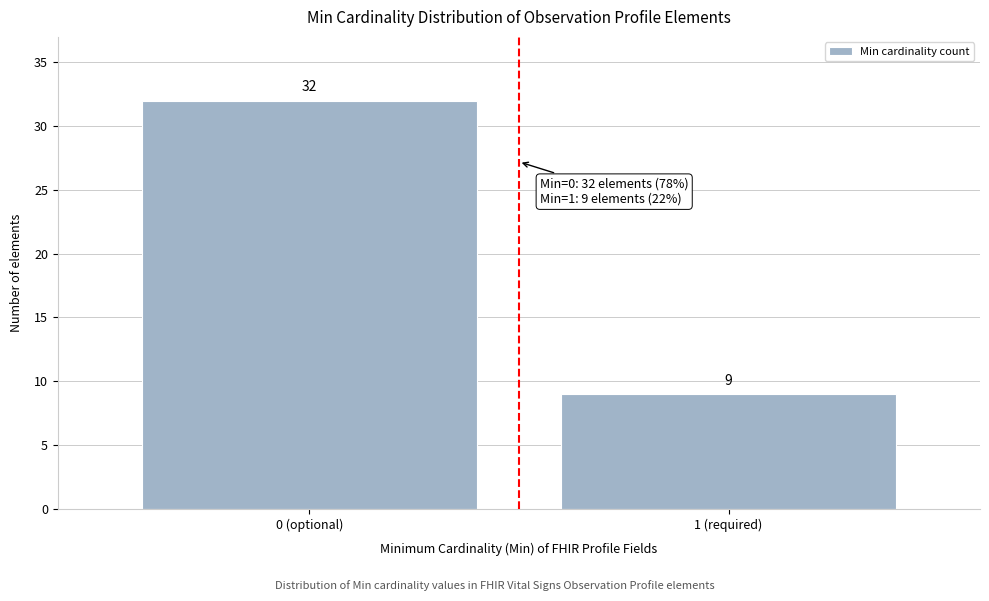

Reading right to left, what are all the values shown in this chart?

9	32